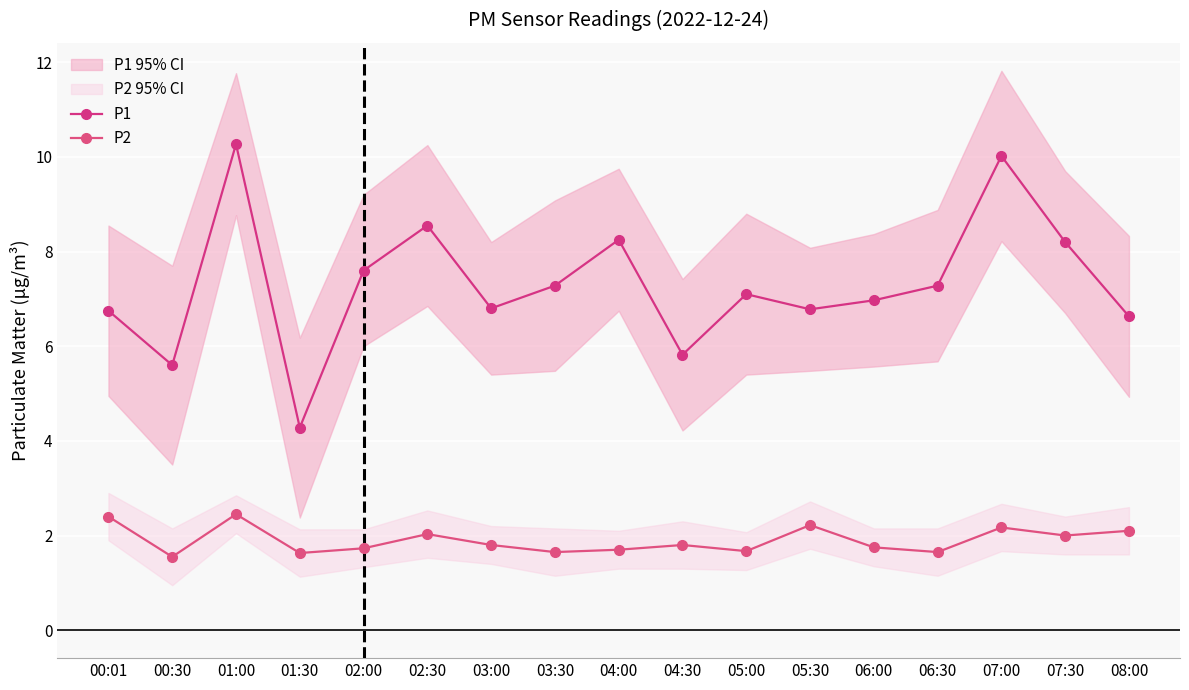

Is the value of P2 at 01:30 greater than the value of P1 at 05:00?

No